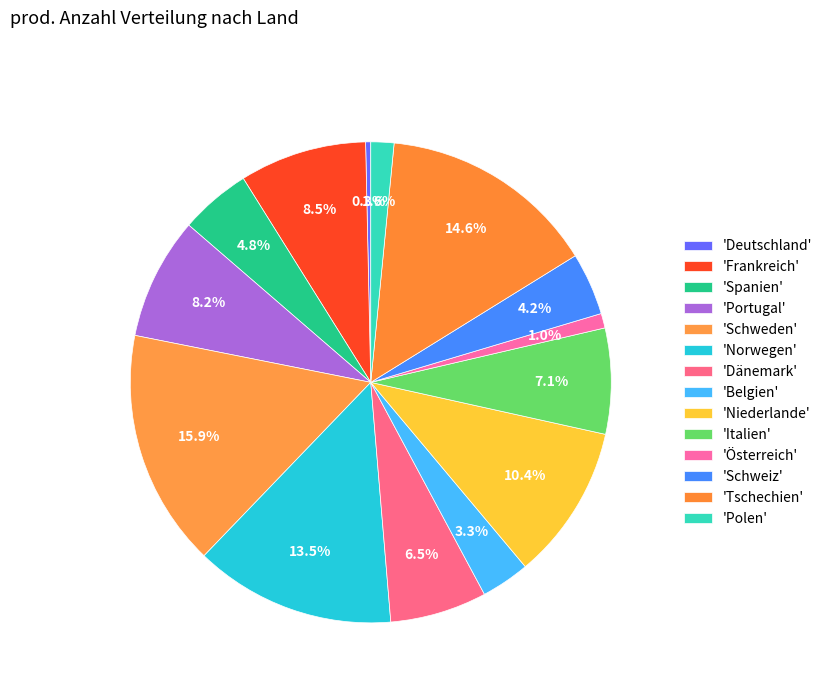

Count the number of slices in the pie.

14